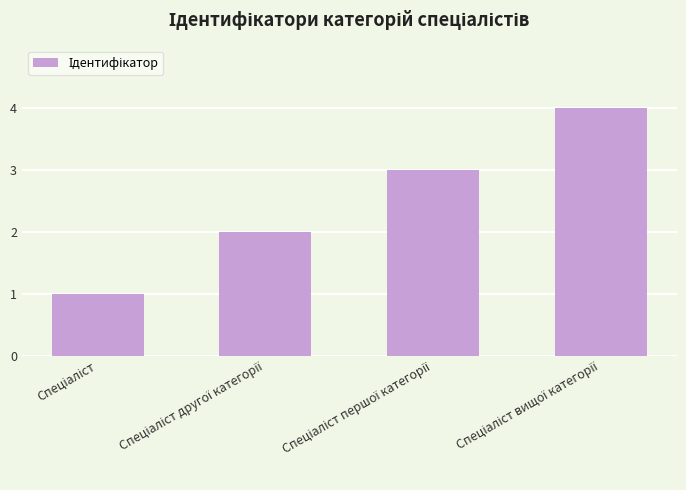

What is the sum of all values?

10